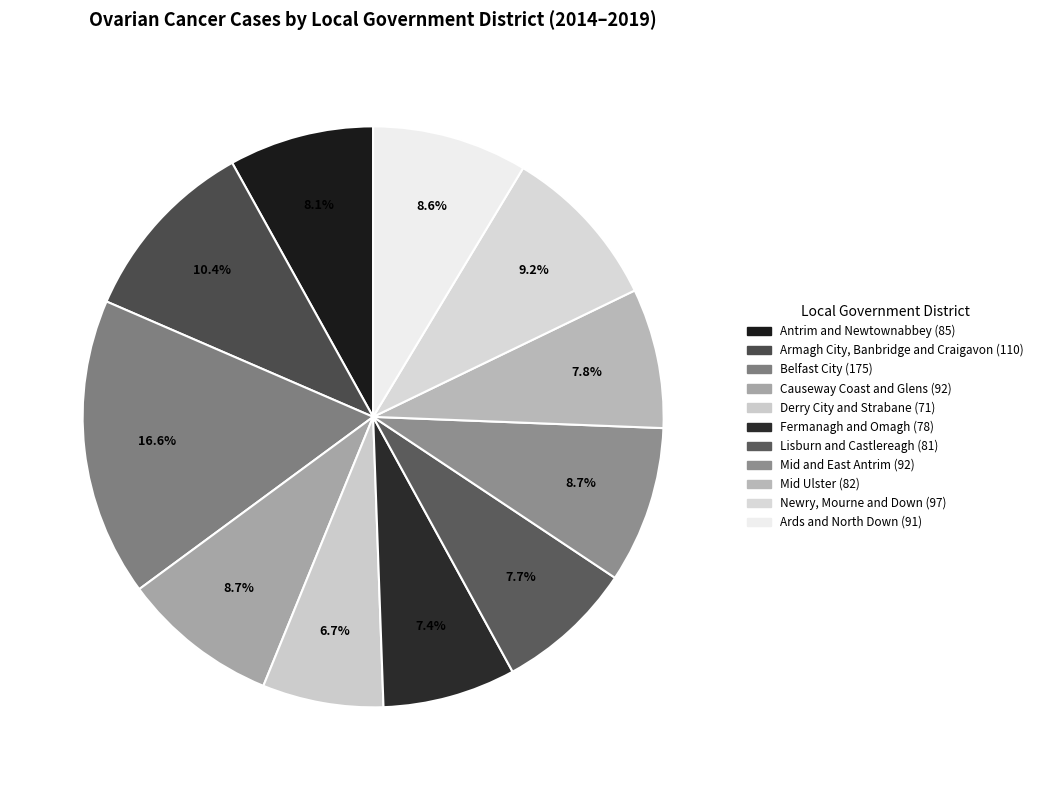

Is the sum of Lisburn and Castlereagh and Armagh City, Banbridge and Craigavon greater than half?

No